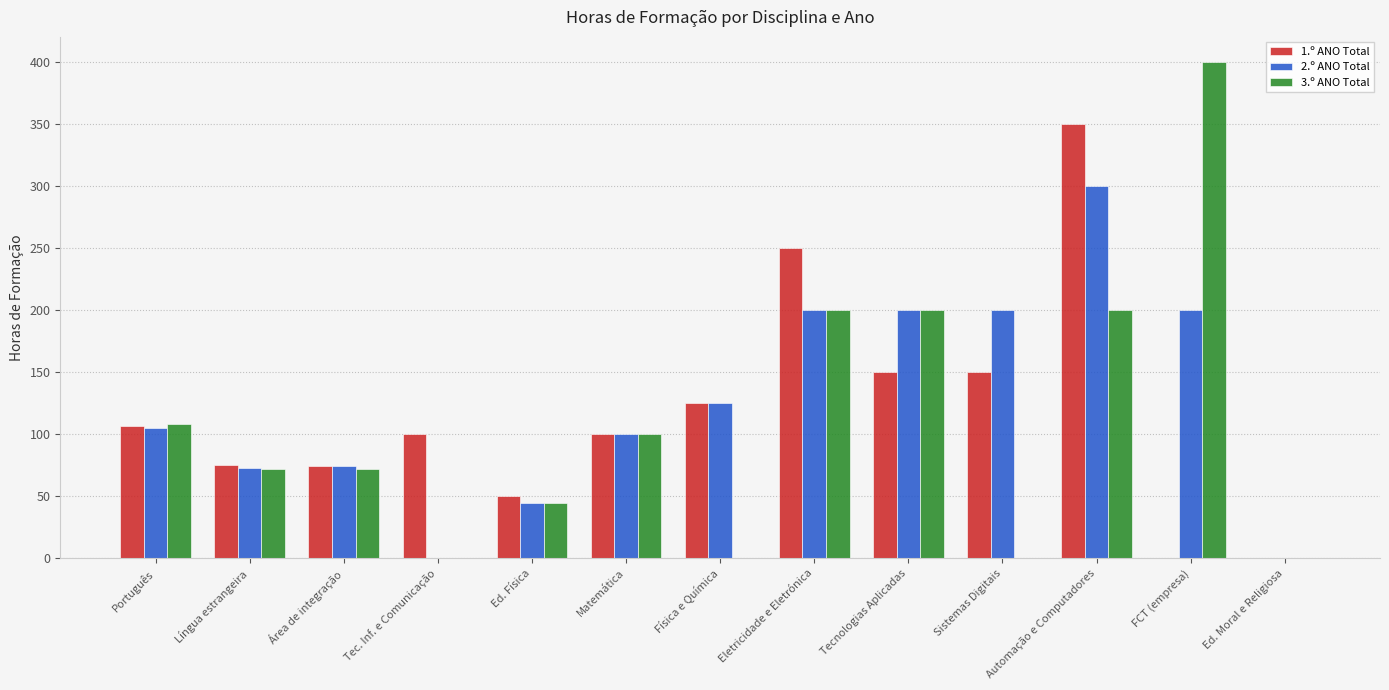

Which series has the largest total across all categories?

2.º ANO Total